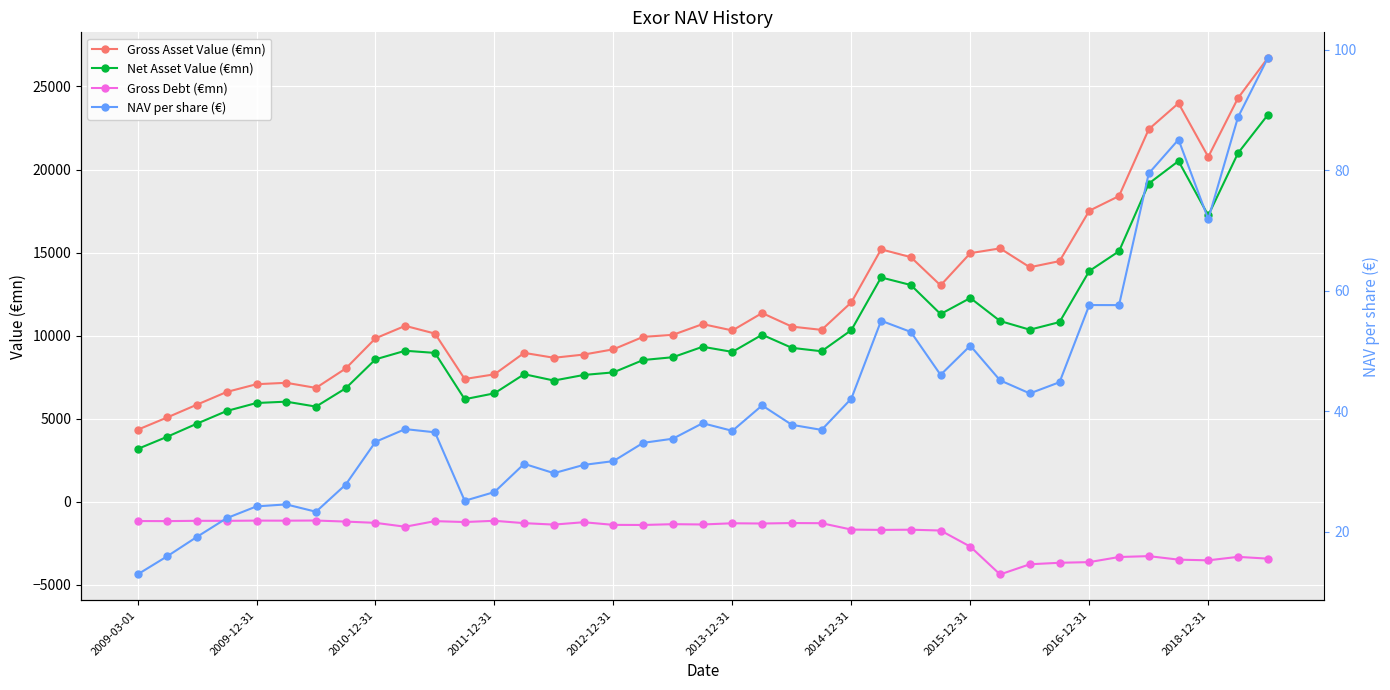

What are all the series names shown in the legend?

Gross Asset Value (€mn), Net Asset Value (€mn), Gross Debt (€mn), NAV per share (€)